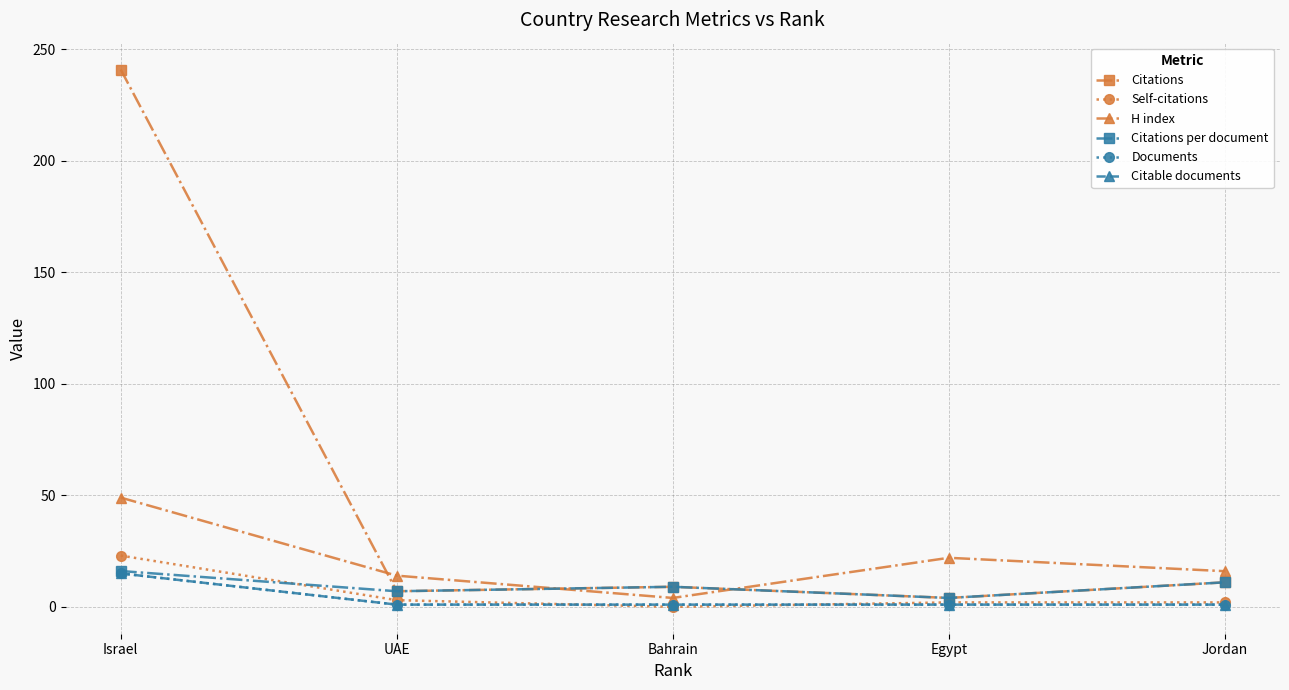

Does the chart have visible grid lines?

Yes